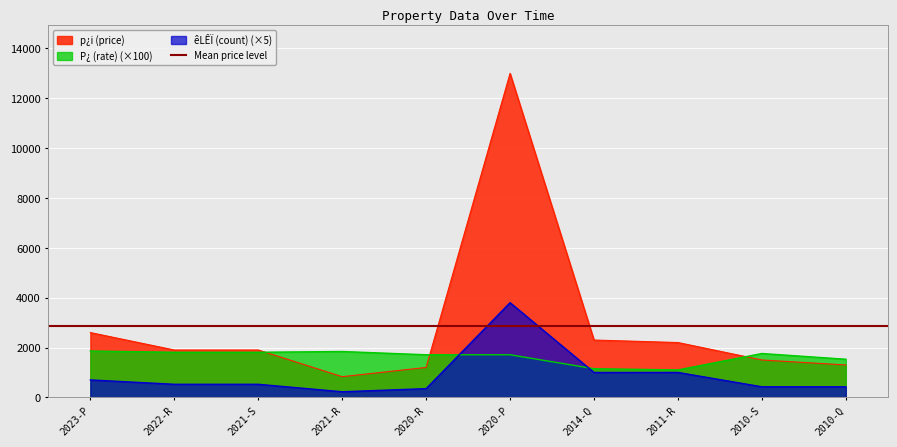

What is the total value across all series at 2023-P?

5160.0